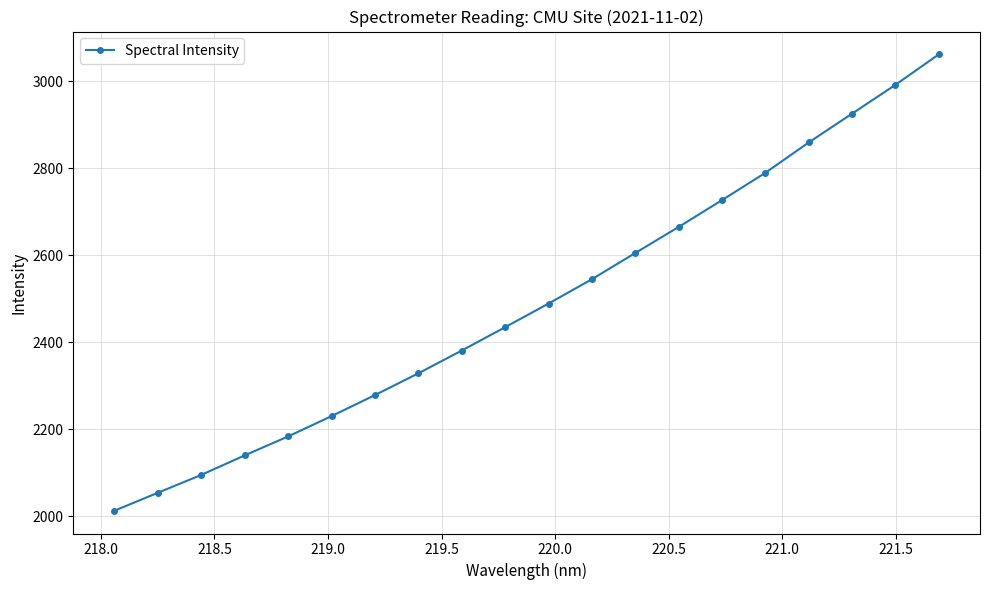

Reading left to right, list all the values displayed in this chart.

2012.8	2054.0	2095.1	2140.0	2183.5	2230.2	2278.5	2328.5	2380.9	2434.5	2488.9	2544.9	2605.1	2665.0	2726.7	2789.5	2859.3	2925.4	2991.8	3061.8